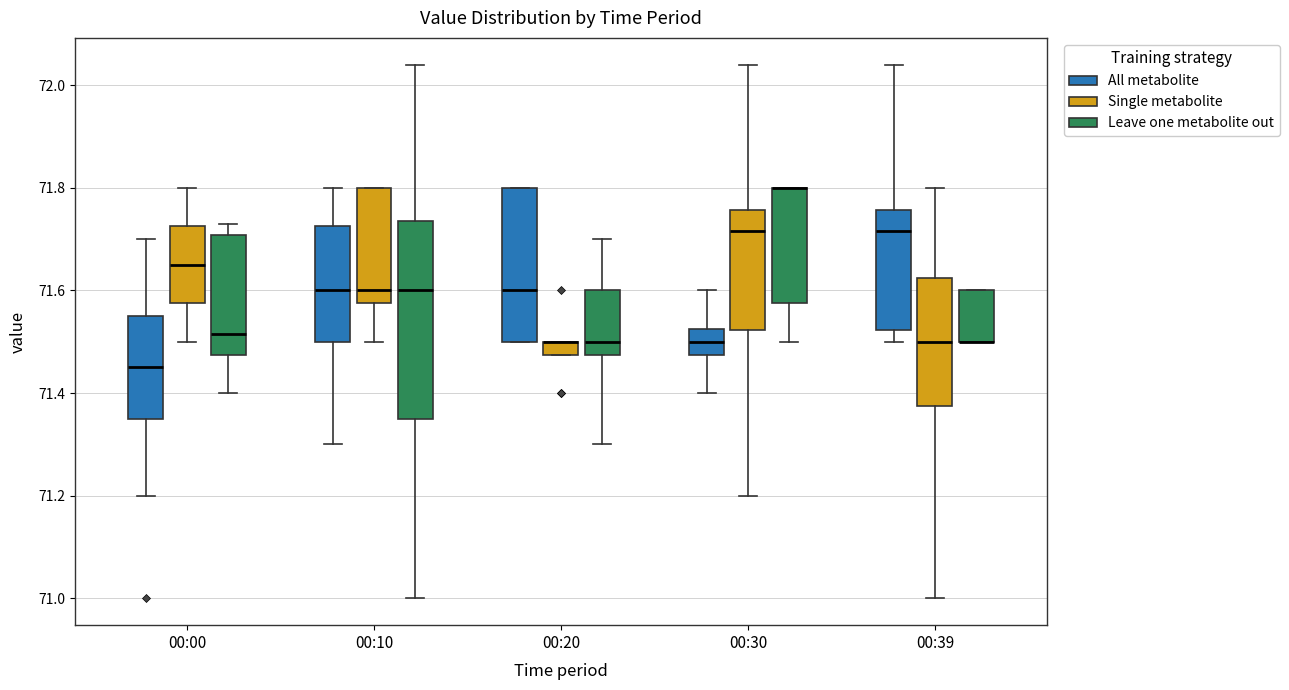

Comparing the boxes themselves (not the whiskers), which one is the tallest?

00:10 (Leave one metabolite out)